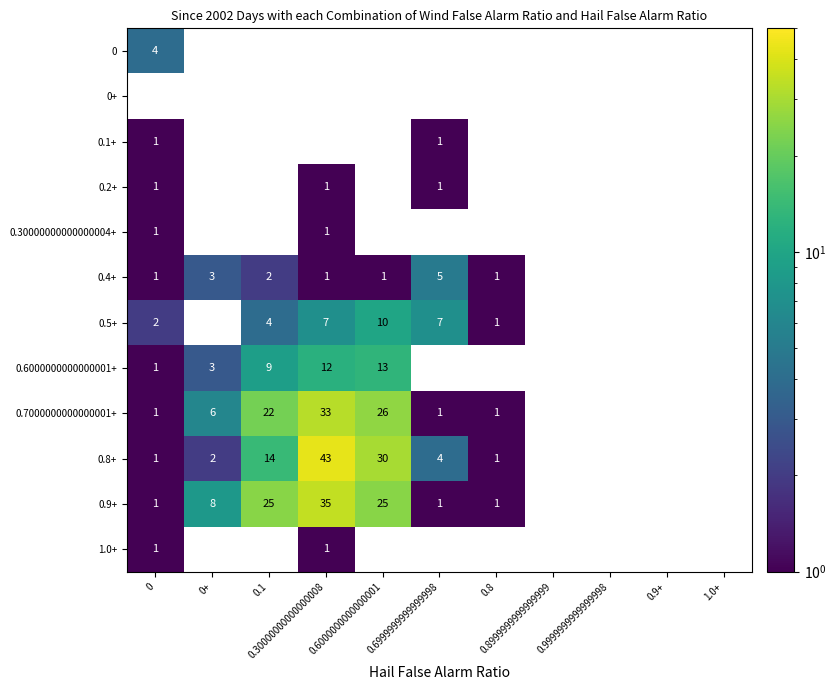

At how many categories does at least one series exceed 14?

3